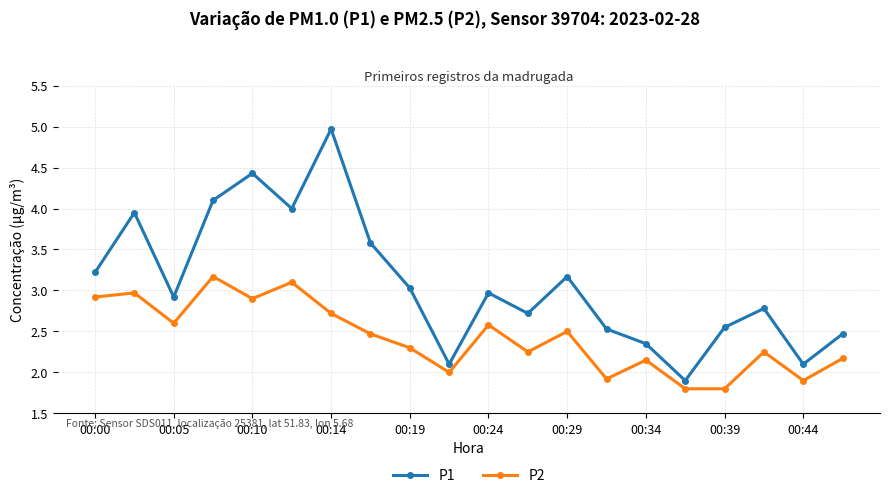

What is the lowest value of the P2 series?

1.8